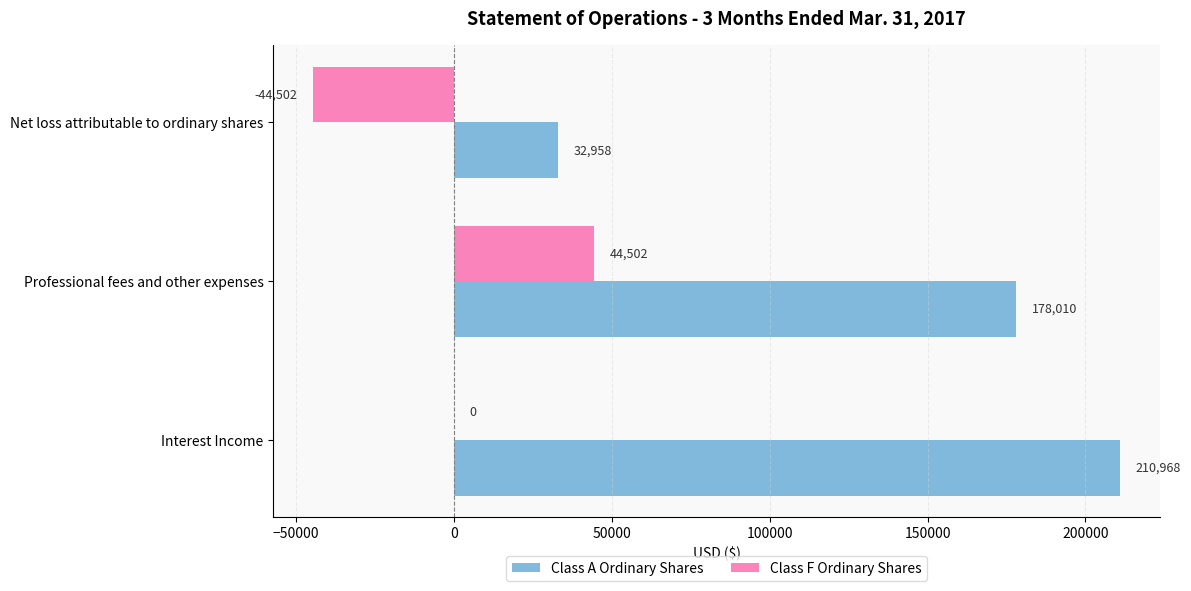

At which label does Class A Ordinary Shares reach its peak?

Interest Income